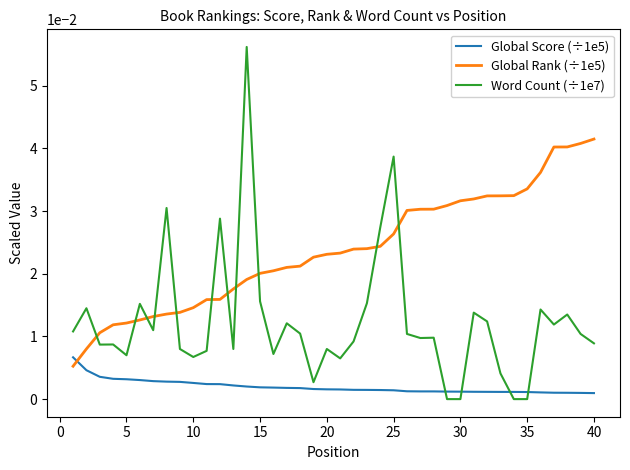

Which series has the largest total across all categories?

Global Rank (÷1e5)